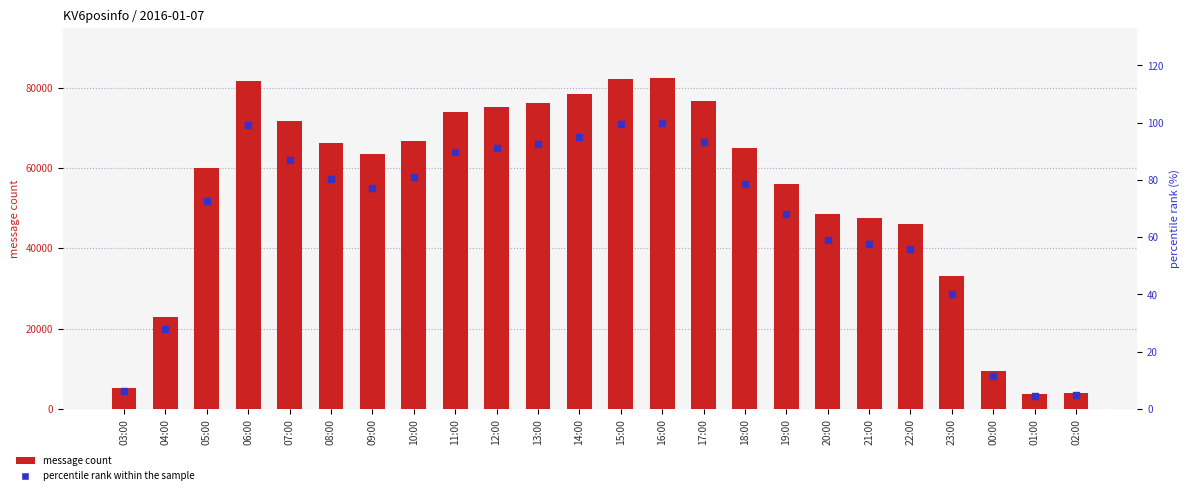

At how many categories does at least one series exceed 78270?

4